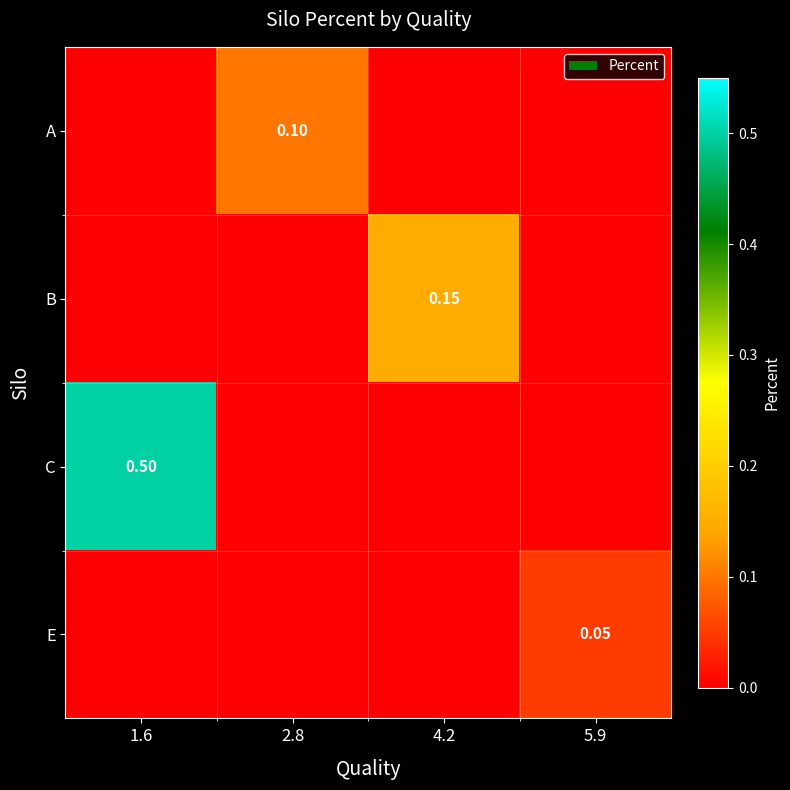

True or false: B has a value of 0.0 at 2.8.

True